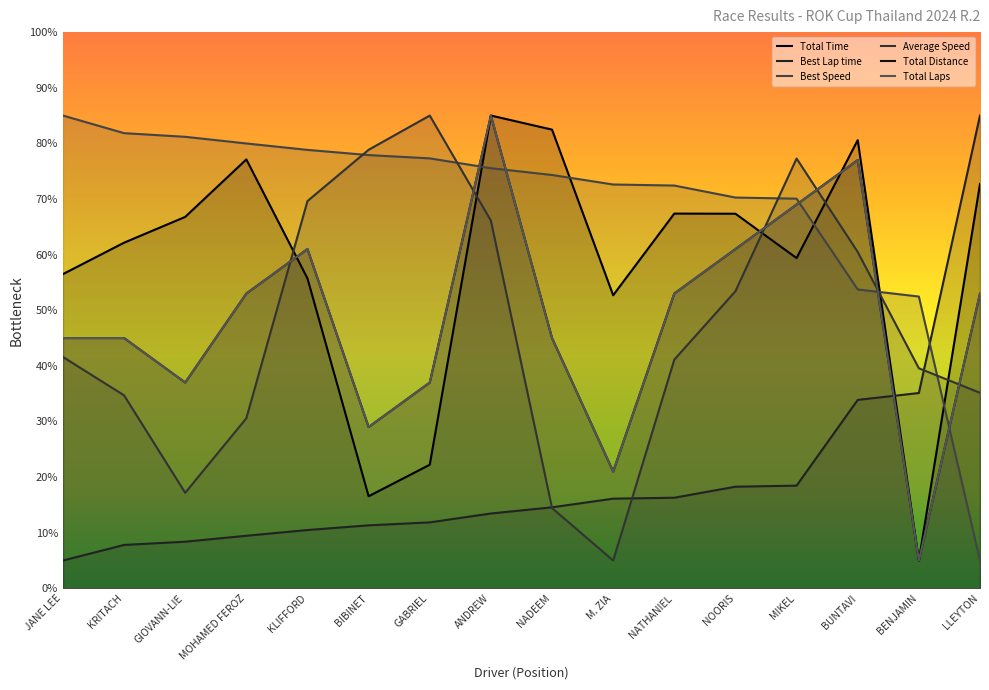

Reading right to left, what are all the values shown in this chart?

Total Time: 72.7	5.0	80.6	59.4	67.3	67.4	52.7	82.5	85.0	22.2	16.6	55.7	77.1	66.8	62.1	56.5
Best Lap time: 85.0	35.1	33.9	18.5	18.3	16.3	16.1	14.6	13.5	11.9	11.3	10.5	9.5	8.4	7.8	5.0
Best Speed: 5.0	52.5	53.7	70.1	70.3	72.4	72.6	74.3	75.5	77.3	77.9	78.8	80.0	81.2	81.8	85.0
Average Speed: 35.2	39.6	60.5	77.3	53.4	41.1	5.0	14.4	66.1	85.0	78.8	69.6	30.6	17.2	34.7	41.6
Total Distance: 53.0	5.0	77.0	69.0	61.0	53.0	21.0	45.0	85.0	37.0	29.0	61.0	53.0	37.0	45.0	45.0
Total Laps: 53.0	5.0	77.0	69.0	61.0	53.0	21.0	45.0	85.0	37.0	29.0	61.0	53.0	37.0	45.0	45.0